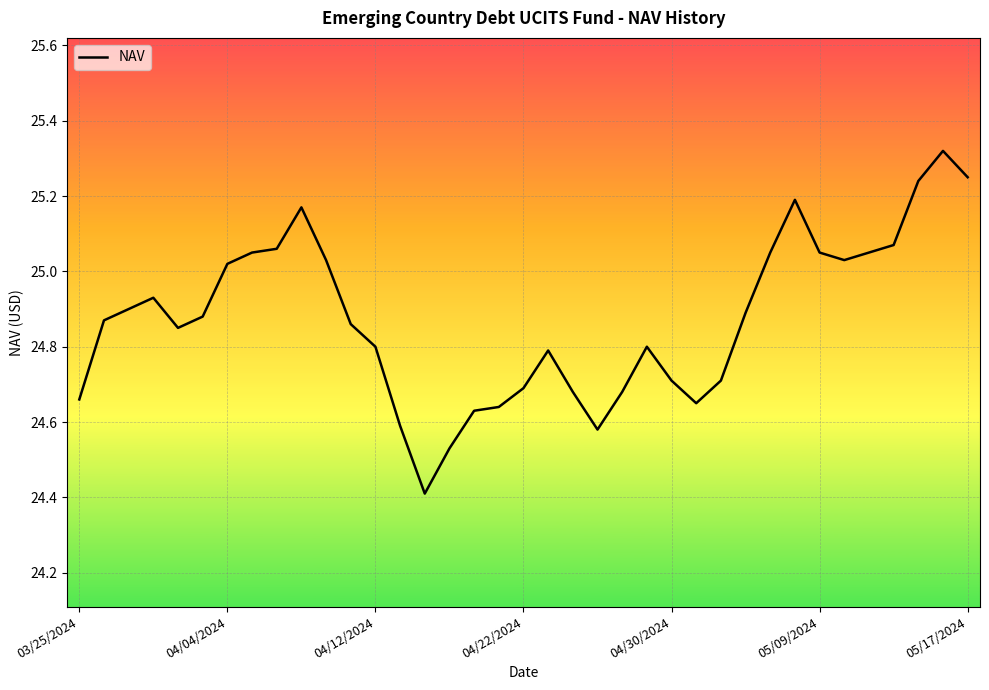

What is the sum of all values?

920.3